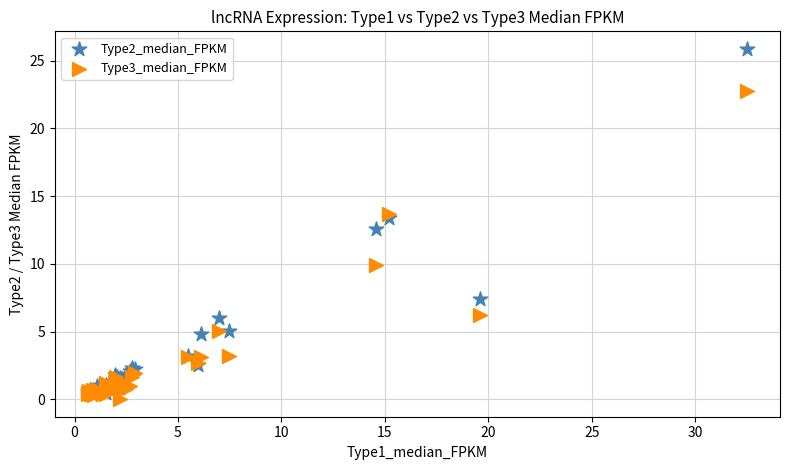

What are all the series names shown in the legend?

Type2_median_FPKM, Type3_median_FPKM